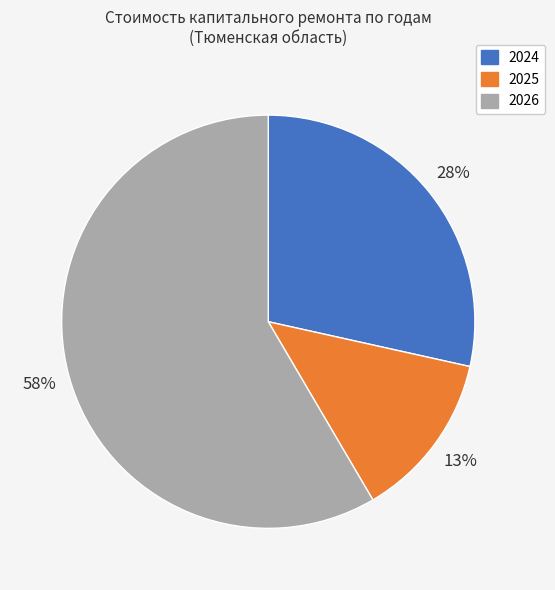

Combined, do 2026 and 2024 account for over 50%?

Yes